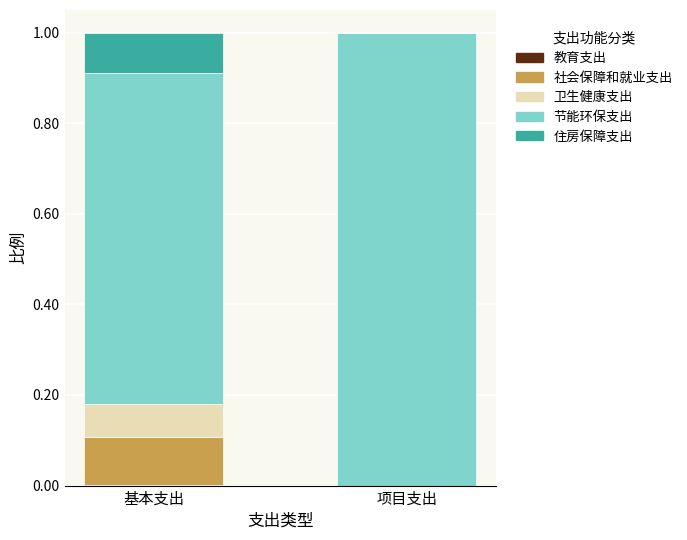

Are the bars grouped side by side (vs. stacked)?

No